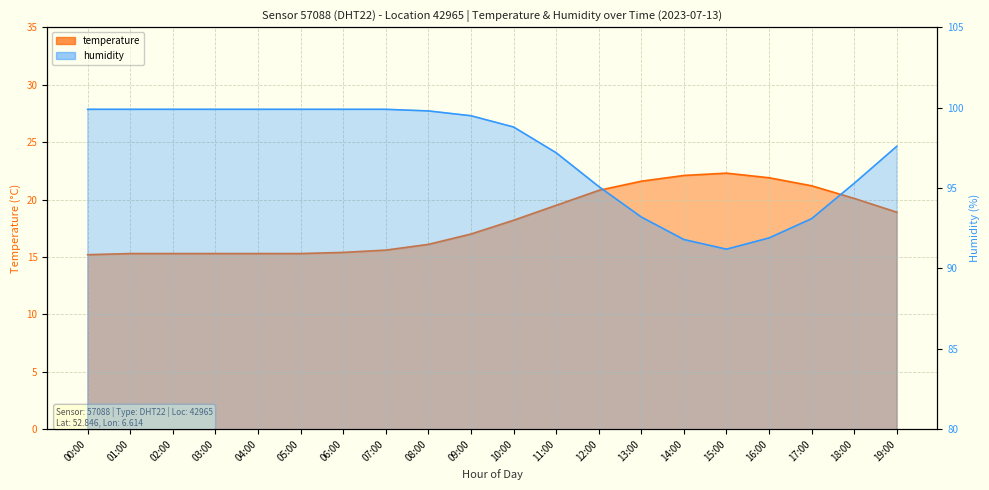

What is the smallest value displayed?

15.2